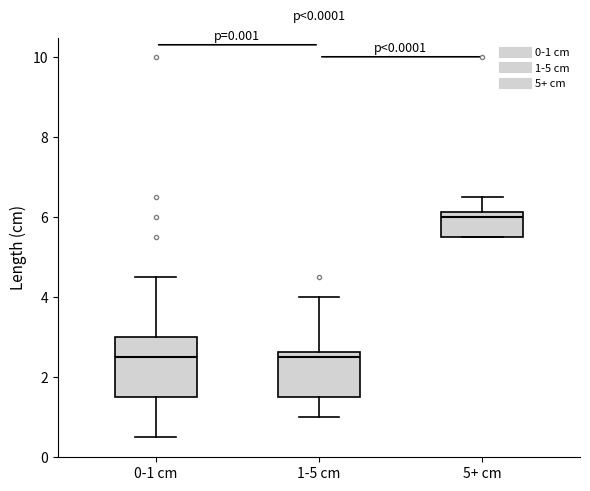

Reading left to right, read every box against the y-axis: the position of its median line, the range the box covers, and the ends of its whiskers. The values are not printed on the chart, so give them approximately, as read against the axis.

0-1 cm: median 2.6, box 1.6 to 3.0, whiskers 0.6 to 4.6
1-5 cm: median 2.6 (just below the box's upper edge), box 1.6 to 2.6, whiskers 1.0 to 4.0
5+ cm: median 6.0, box 5.6 to 6.2, whiskers 5.6 to 6.6